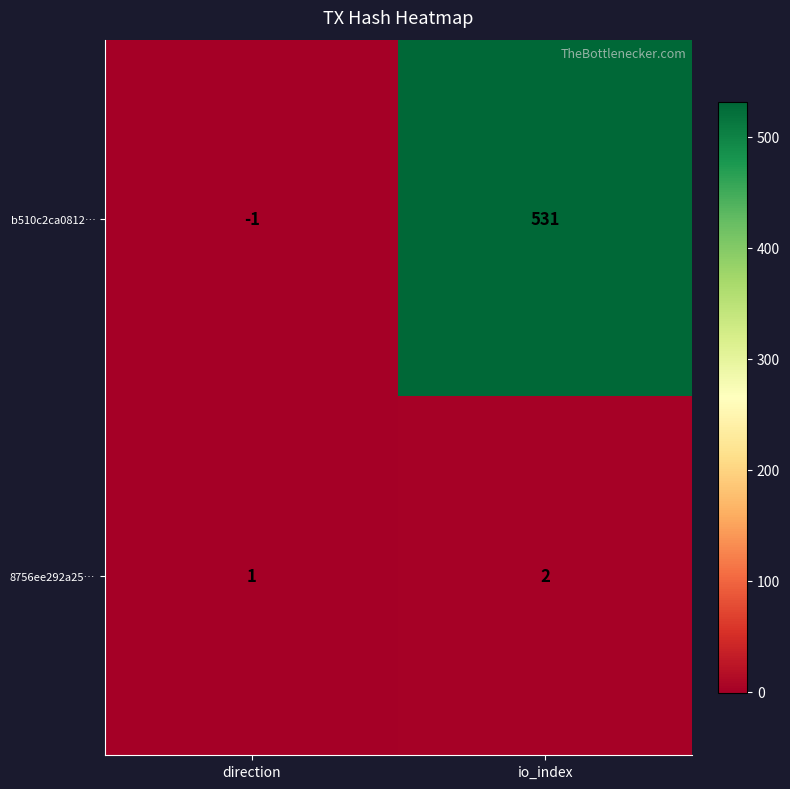

At how many categories does at least one series exceed 305?

1